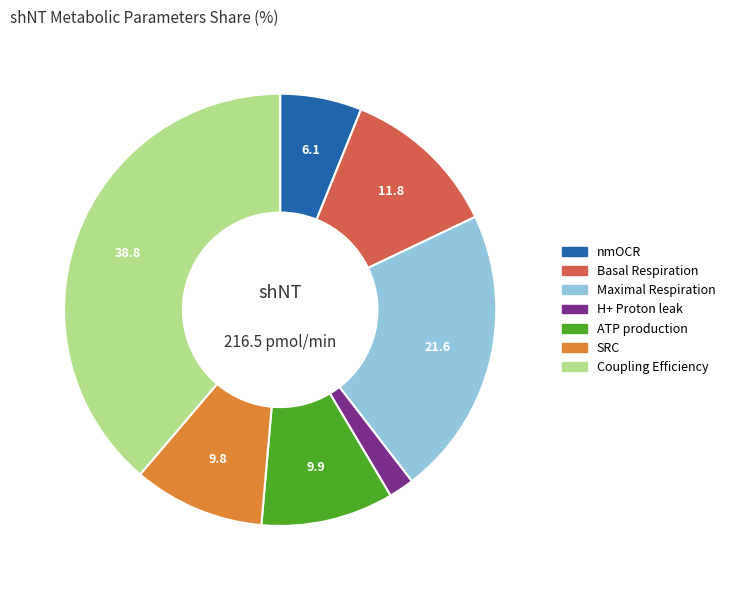

How many segments does this pie chart have?

7